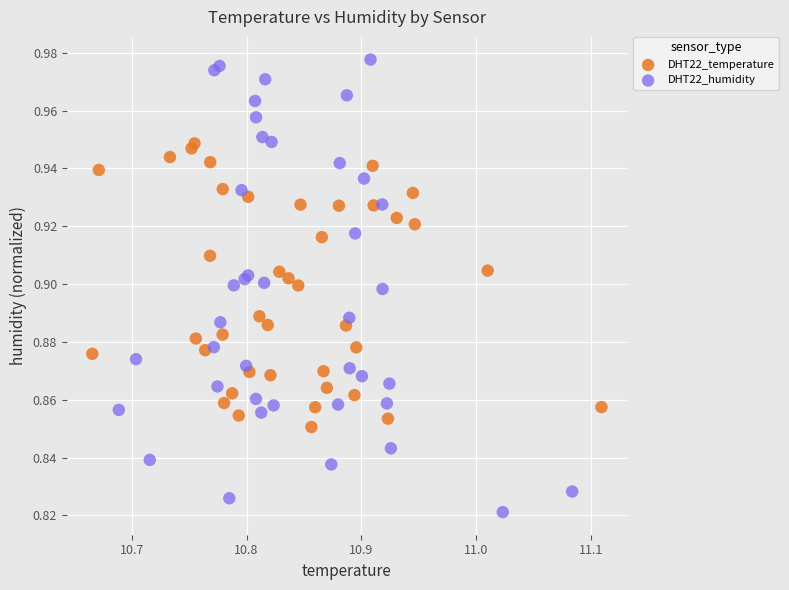

Which series contains the highest Y value?

DHT22_humidity